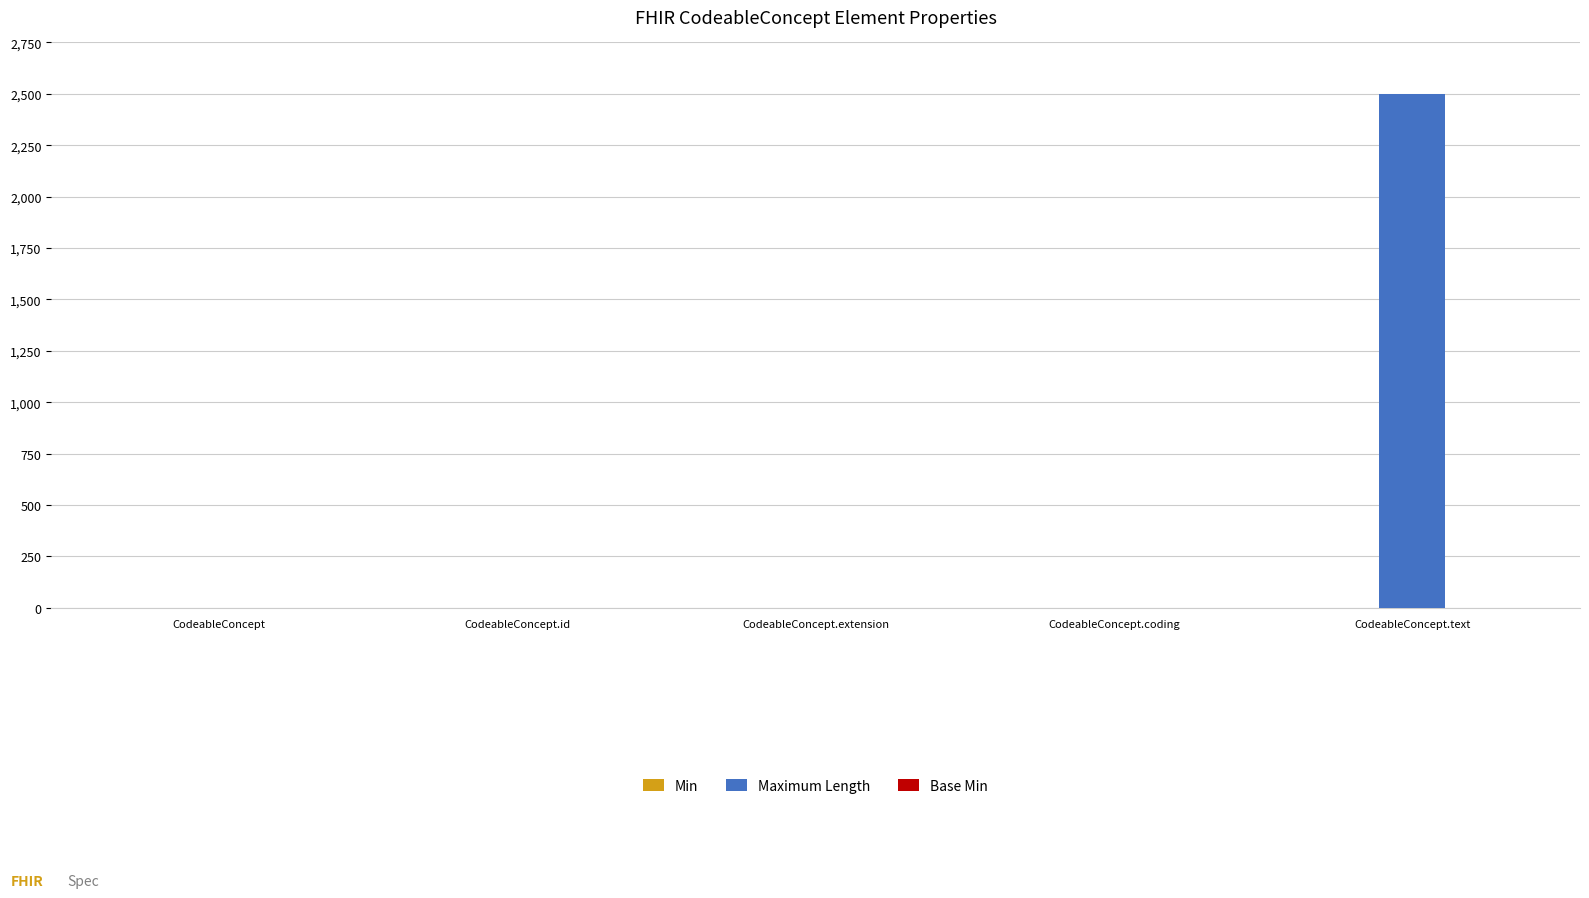

At which category is the sum across all series the highest?

CodeableConcept.text